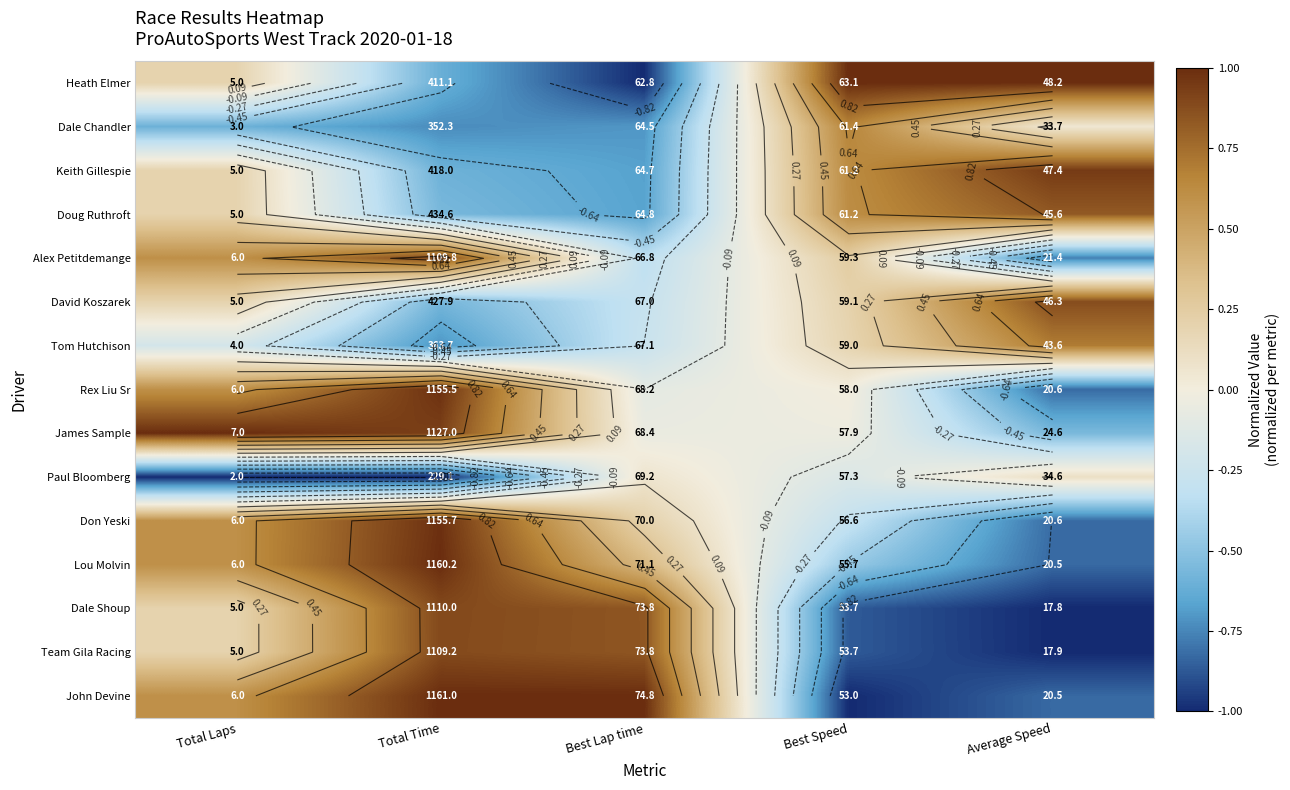

Which category has the lowest value in the Dale Shoup series?

Average Speed